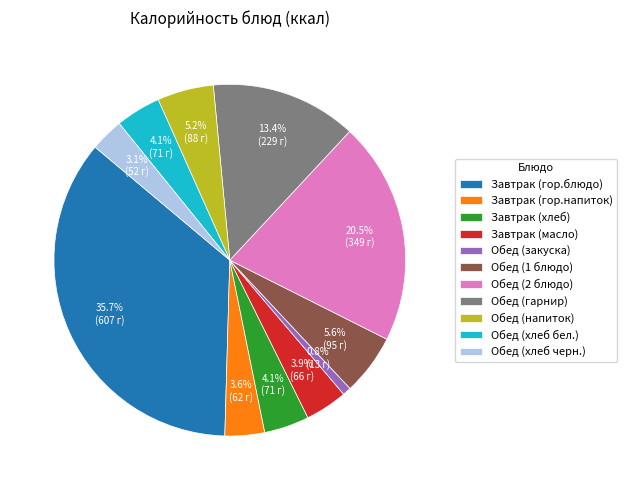

Which category has the smallest portion of the pie?

Обед (закуска)